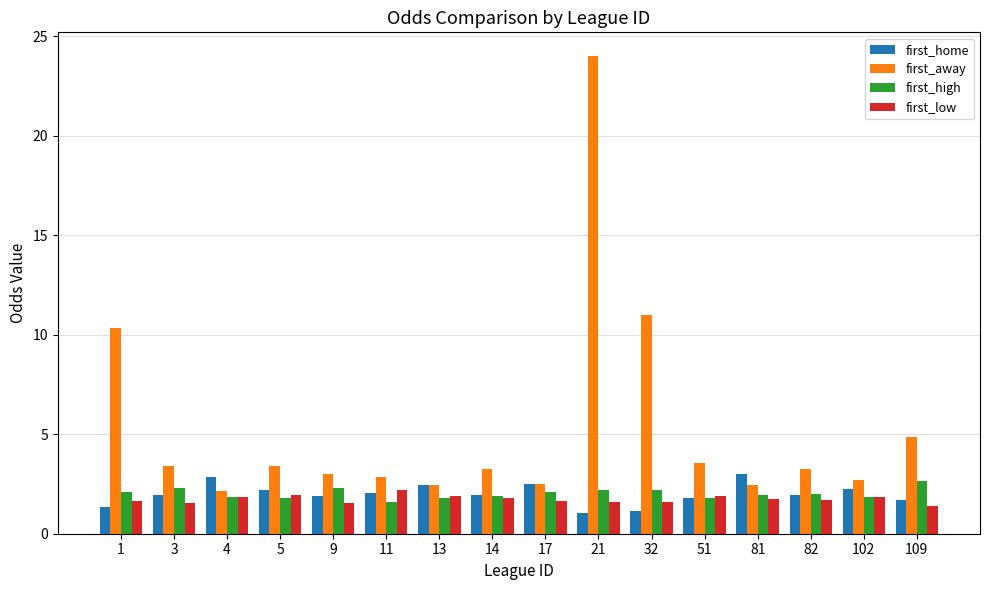

Where is first_away nearest to the value 13?

32